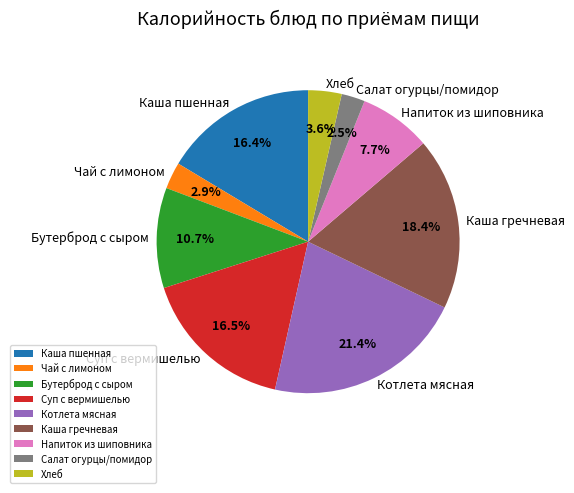

What percentage is NOT represented by Суп с вермишелью?

83.5%